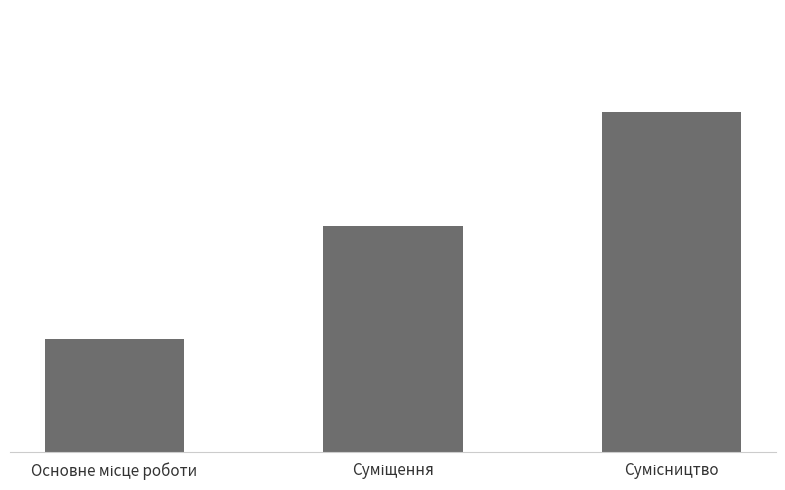

The value at Суміщення is 1. True or false?

False